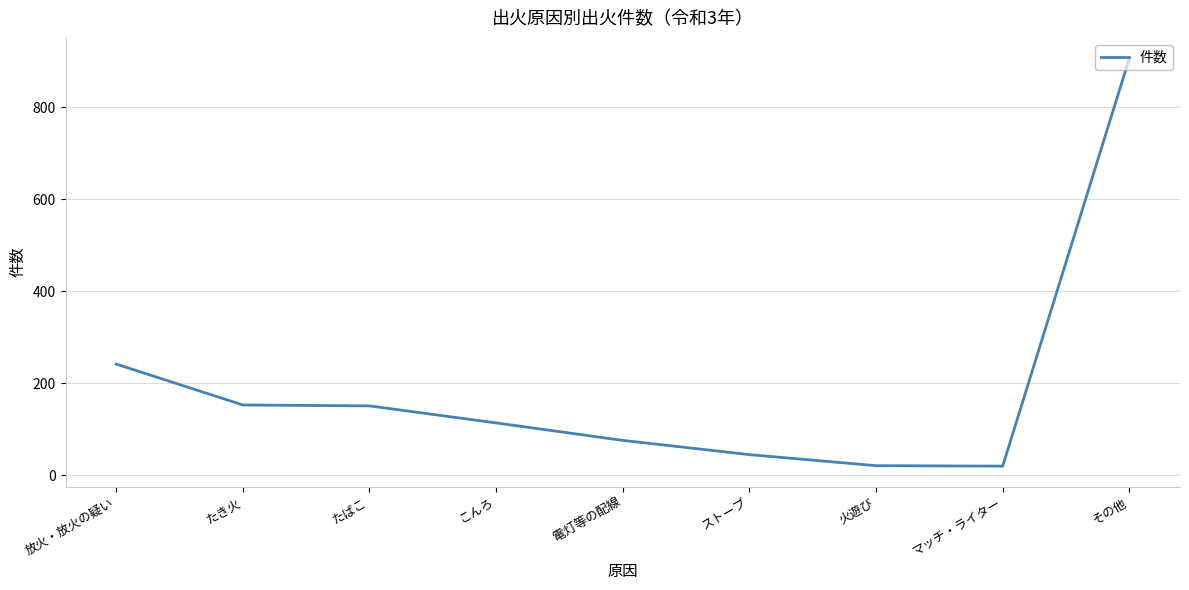

The chart shows a value of 907 at その他. True or false?

True